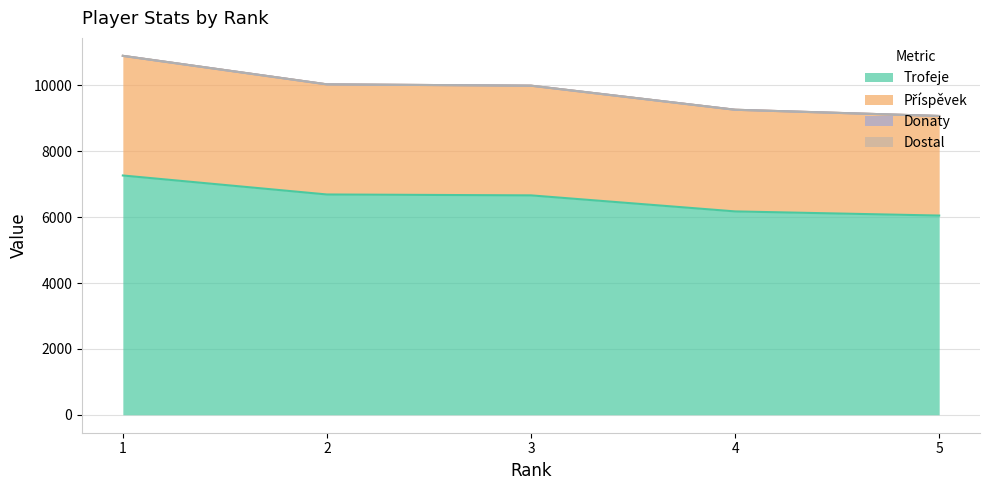

At which category is the sum across all series the highest?

1